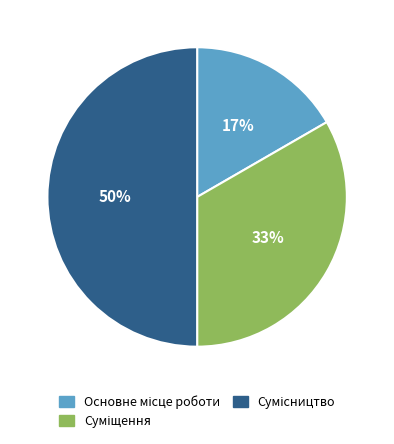

How many slices are in this pie chart?

3